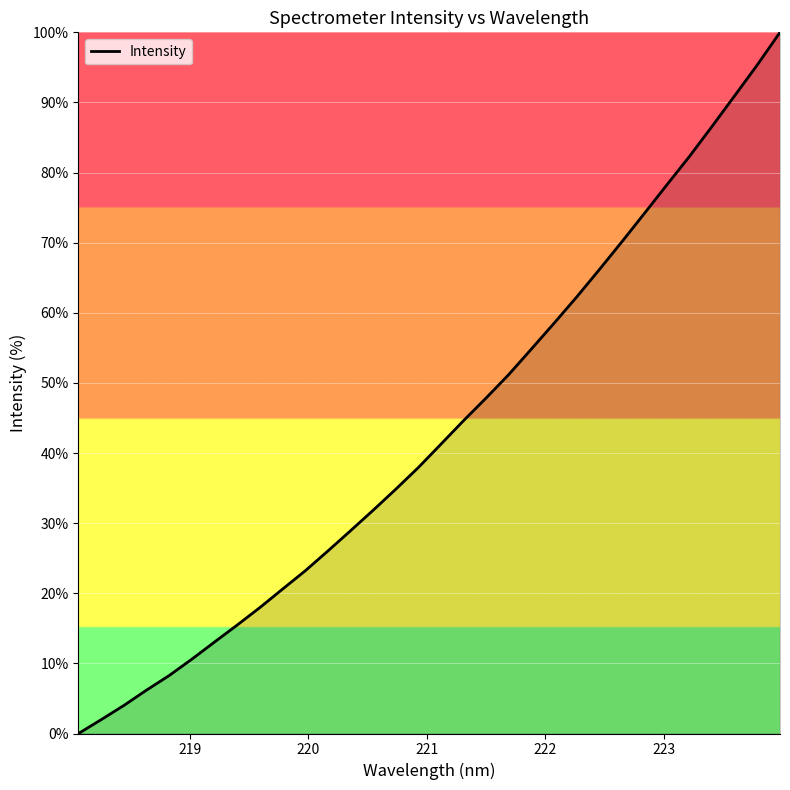

How many lines are shown in the chart?

1